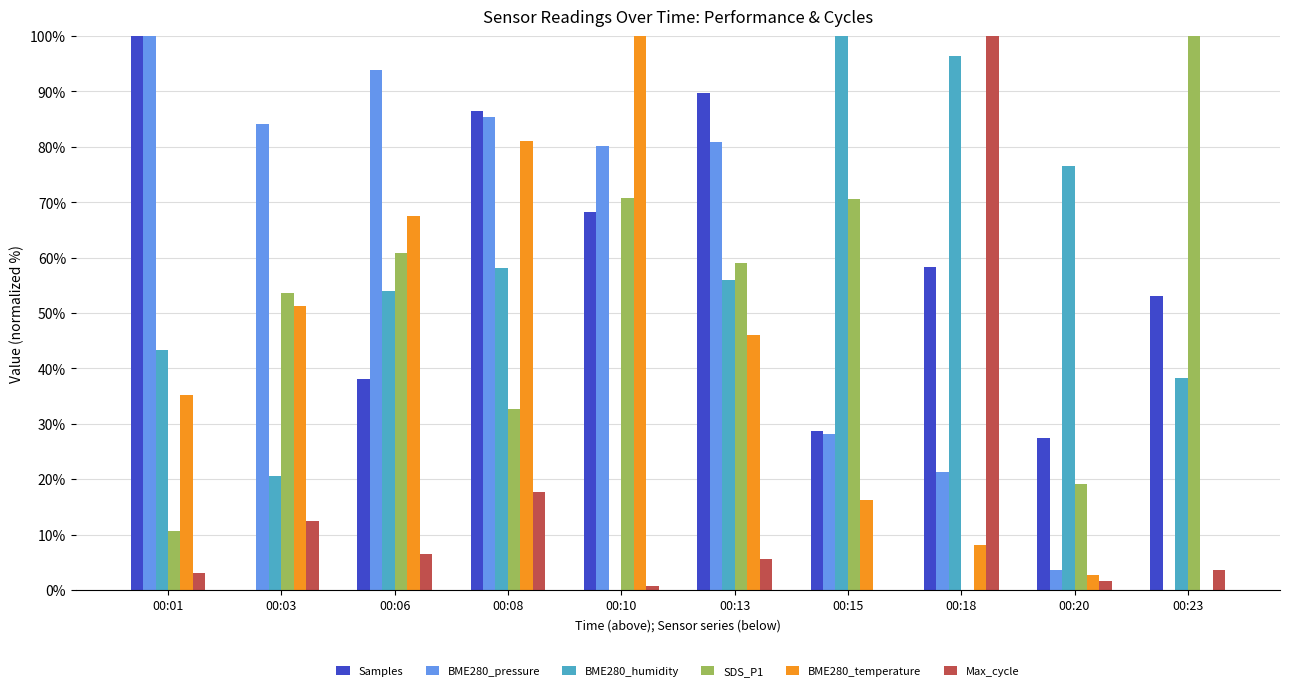

Count the number of categories in the chart.

10